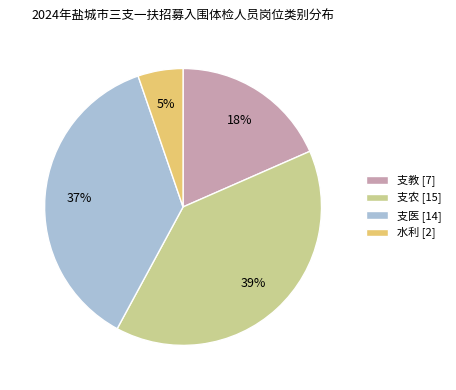

To the nearest percent, what is the difference between the 水利 and 支医 slice percentages?

32%